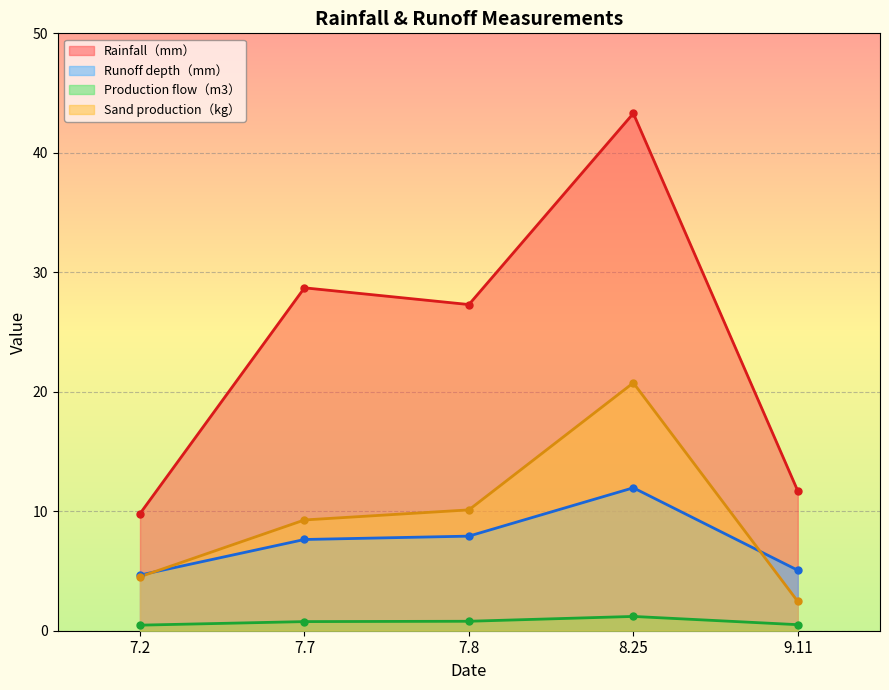

What is the highest value of the Sand production（kg） series?

20.7